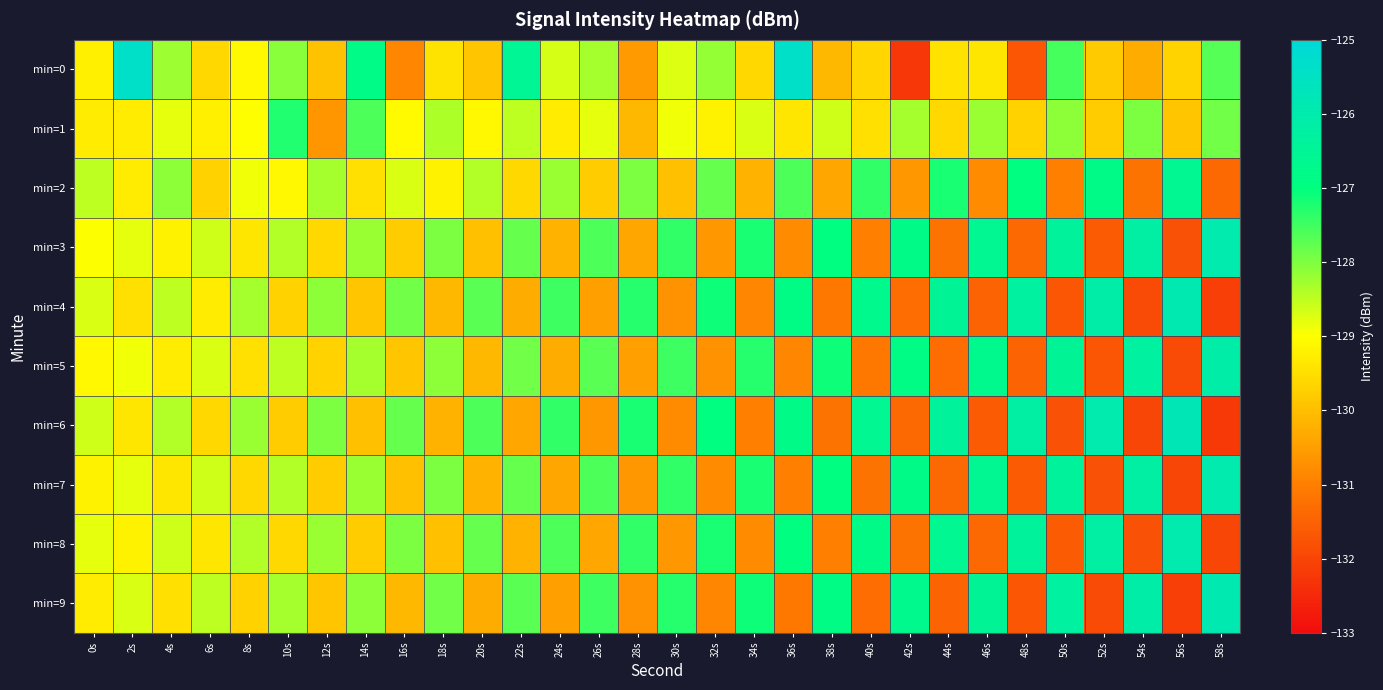

Reading left to right, list all the values displayed in this chart.

min=0: 0s=-129.2	2s=-125.4	4s=-128.2	6s=-129.6	8s=-129.1	10s=-128.1	12s=-129.9	14s=-126.9	16s=-130.9	18s=-129.4	20s=-129.9	22s=-126.5	24s=-128.7	26s=-128.3	28s=-130.6	30s=-128.7	32s=-128.2	34s=-129.6	36s=-125.4	38s=-130.1	40s=-129.6	42s=-132.2	44s=-129.4	46s=-129.4	48s=-131.7	50s=-127.6	52s=-129.8	54s=-130.3	56s=-129.7	58s=-127.7
min=1: 0s=-129.3	2s=-129.3	4s=-128.8	6s=-129.2	8s=-129.0	10s=-127.3	12s=-130.6	14s=-127.6	16s=-129.1	18s=-128.3	20s=-129.1	22s=-128.5	24s=-129.3	26s=-128.8	28s=-130.1	30s=-128.9	32s=-129.2	34s=-128.7	36s=-129.4	38s=-128.6	40s=-129.5	42s=-128.3	44s=-129.6	46s=-128.2	48s=-129.7	50s=-128.1	52s=-129.8	54s=-128.0	56s=-129.9	58s=-127.9
min=2: 0s=-128.5	2s=-129.3	4s=-128.1	6s=-129.7	8s=-128.9	10s=-129.1	12s=-128.3	14s=-129.5	16s=-128.7	18s=-129.2	20s=-128.4	22s=-129.6	24s=-128.2	26s=-129.8	28s=-128.0	30s=-130.0	32s=-127.8	34s=-130.2	36s=-127.6	38s=-130.4	40s=-127.4	42s=-130.6	44s=-127.2	46s=-130.8	48s=-127.0	50s=-131.0	52s=-126.8	54s=-131.2	56s=-126.6	58s=-131.4
min=3: 0s=-129.0	2s=-128.8	4s=-129.2	6s=-128.6	8s=-129.4	10s=-128.4	12s=-129.6	14s=-128.2	16s=-129.8	18s=-128.0	20s=-130.0	22s=-127.8	24s=-130.2	26s=-127.6	28s=-130.4	30s=-127.4	32s=-130.6	34s=-127.2	36s=-130.8	38s=-127.0	40s=-131.0	42s=-126.8	44s=-131.2	46s=-126.6	48s=-131.4	50s=-126.4	52s=-131.6	54s=-126.2	56s=-131.8	58s=-126.0
min=4: 0s=-128.7	2s=-129.5	4s=-128.5	6s=-129.3	8s=-128.3	10s=-129.7	12s=-128.1	14s=-129.9	16s=-127.9	18s=-130.1	20s=-127.7	22s=-130.3	24s=-127.5	26s=-130.5	28s=-127.3	30s=-130.7	32s=-127.1	34s=-130.9	36s=-126.9	38s=-131.1	40s=-126.7	42s=-131.3	44s=-126.5	46s=-131.5	48s=-126.3	50s=-131.7	52s=-126.1	54s=-131.9	56s=-125.9	58s=-132.1
min=5: 0s=-129.1	2s=-128.9	4s=-129.3	6s=-128.7	8s=-129.5	10s=-128.5	12s=-129.7	14s=-128.3	16s=-129.9	18s=-128.1	20s=-130.1	22s=-127.9	24s=-130.3	26s=-127.7	28s=-130.5	30s=-127.5	32s=-130.7	34s=-127.3	36s=-130.9	38s=-127.1	40s=-131.1	42s=-126.9	44s=-131.3	46s=-126.7	48s=-131.5	50s=-126.5	52s=-131.7	54s=-126.3	56s=-131.9	58s=-126.1
min=6: 0s=-128.6	2s=-129.4	4s=-128.4	6s=-129.6	8s=-128.2	10s=-129.8	12s=-128.0	14s=-130.0	16s=-127.8	18s=-130.2	20s=-127.6	22s=-130.4	24s=-127.4	26s=-130.6	28s=-127.2	30s=-130.8	32s=-127.0	34s=-131.0	36s=-126.8	38s=-131.2	40s=-126.6	42s=-131.4	44s=-126.4	46s=-131.6	48s=-126.2	50s=-131.8	52s=-126.0	54s=-132.0	56s=-125.8	58s=-132.2
min=7: 0s=-129.2	2s=-128.8	4s=-129.4	6s=-128.6	8s=-129.6	10s=-128.4	12s=-129.8	14s=-128.2	16s=-130.0	18s=-128.0	20s=-130.2	22s=-127.8	24s=-130.4	26s=-127.6	28s=-130.6	30s=-127.4	32s=-130.8	34s=-127.2	36s=-131.0	38s=-127.0	40s=-131.2	42s=-126.8	44s=-131.4	46s=-126.6	48s=-131.6	50s=-126.4	52s=-131.8	54s=-126.2	56s=-132.0	58s=-126.0
min=8: 0s=-128.8	2s=-129.2	4s=-128.6	6s=-129.4	8s=-128.4	10s=-129.6	12s=-128.2	14s=-129.8	16s=-128.0	18s=-130.0	20s=-127.8	22s=-130.2	24s=-127.6	26s=-130.4	28s=-127.4	30s=-130.6	32s=-127.2	34s=-130.8	36s=-127.0	38s=-131.0	40s=-126.8	42s=-131.2	44s=-126.6	46s=-131.4	48s=-126.4	50s=-131.6	52s=-126.2	54s=-131.8	56s=-126.0	58s=-132.0
min=9: 0s=-129.3	2s=-128.7	4s=-129.5	6s=-128.5	8s=-129.7	10s=-128.3	12s=-129.9	14s=-128.1	16s=-130.1	18s=-127.9	20s=-130.3	22s=-127.7	24s=-130.5	26s=-127.5	28s=-130.7	30s=-127.3	32s=-130.9	34s=-127.1	36s=-131.1	38s=-126.9	40s=-131.3	42s=-126.7	44s=-131.5	46s=-126.5	48s=-131.7	50s=-126.3	52s=-131.9	54s=-126.1	56s=-132.1	58s=-125.9